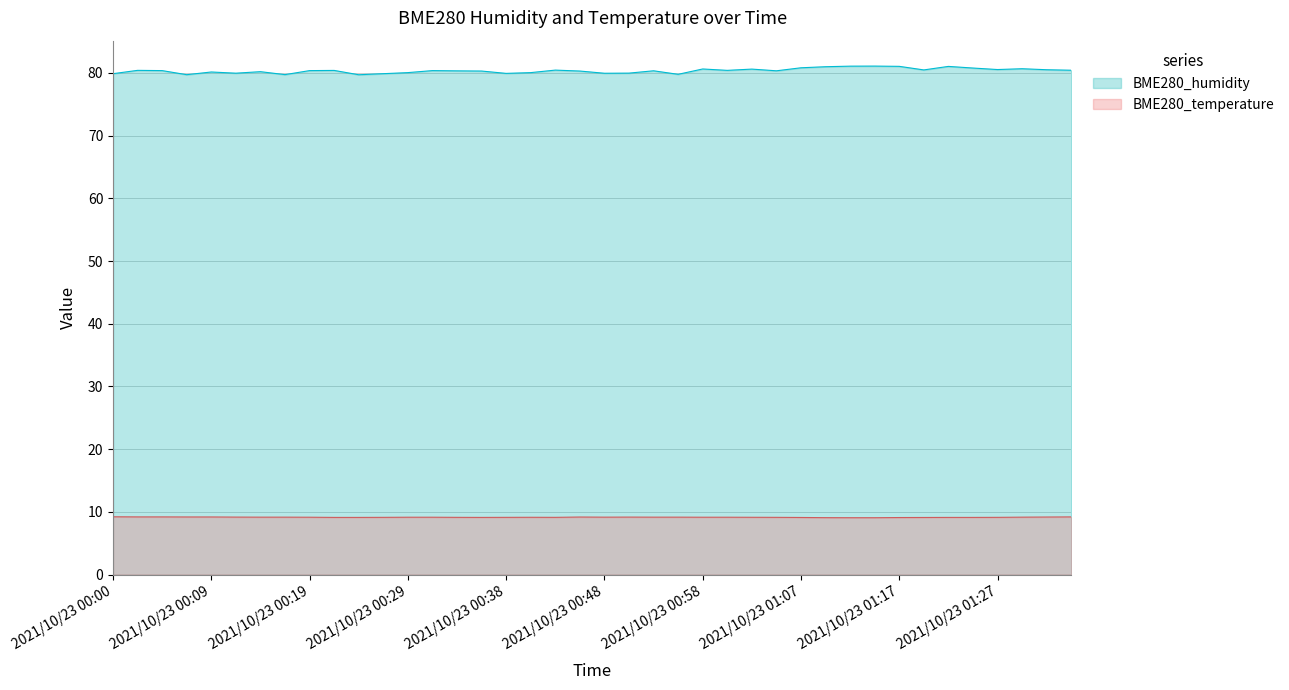

True or false: BME280_temperature has a value of 9.2 at 2021/10/23 00:58.

True